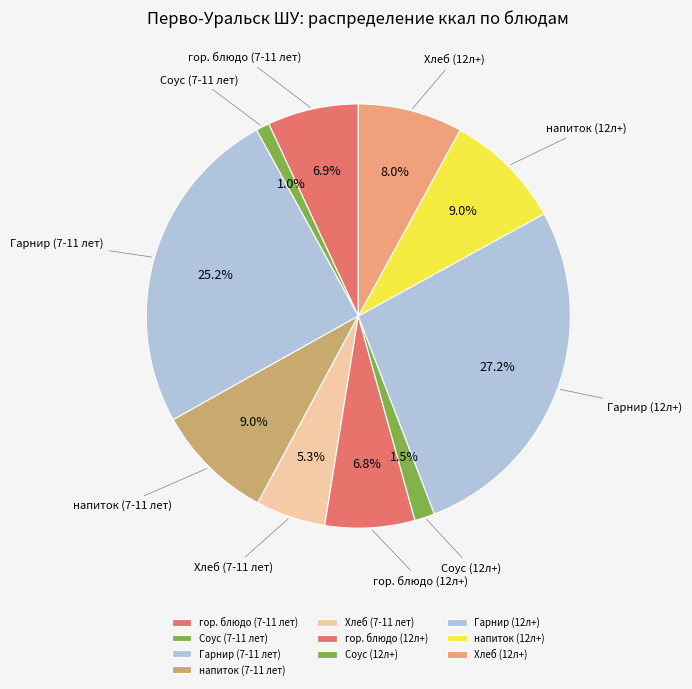

The гор. блюдо (7-11 лет) slice represents 1% of the pie. True or false?

False